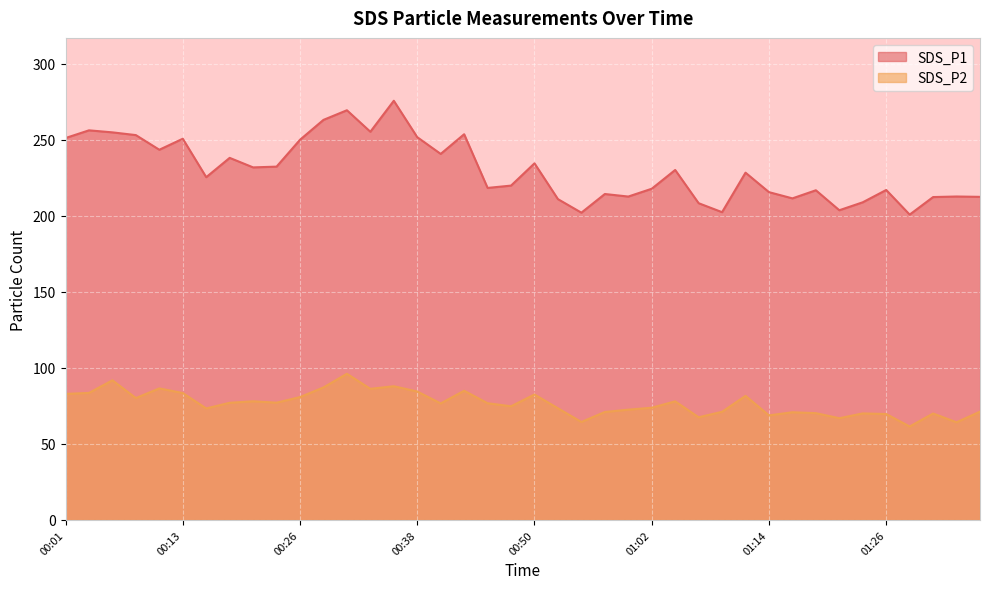

What is the value of the SDS_P1 point at the 19th from the left?

218.3